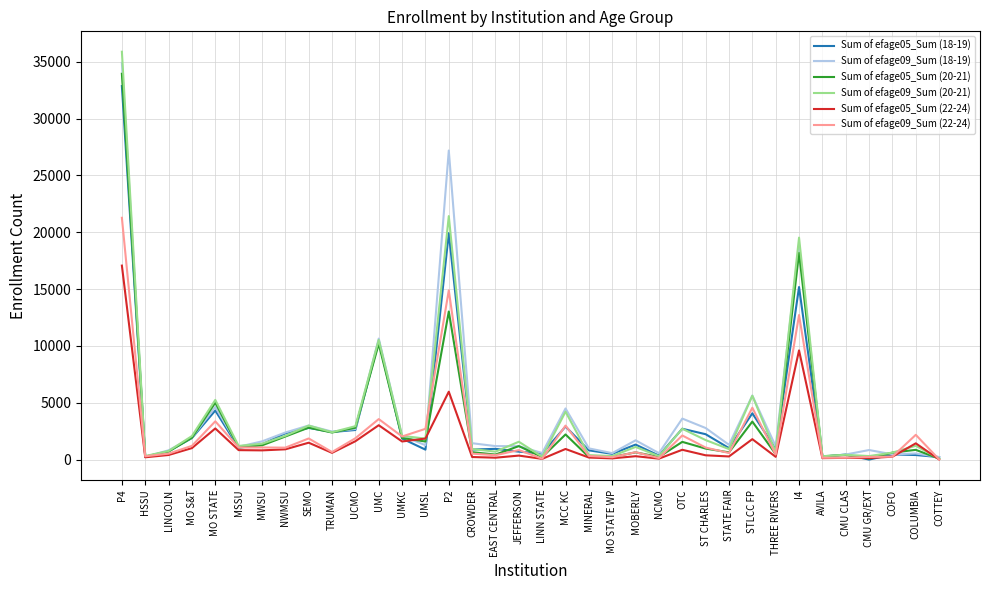

Where is Sum of efage05_Sum (18-19) nearest to the value 16436?

I4